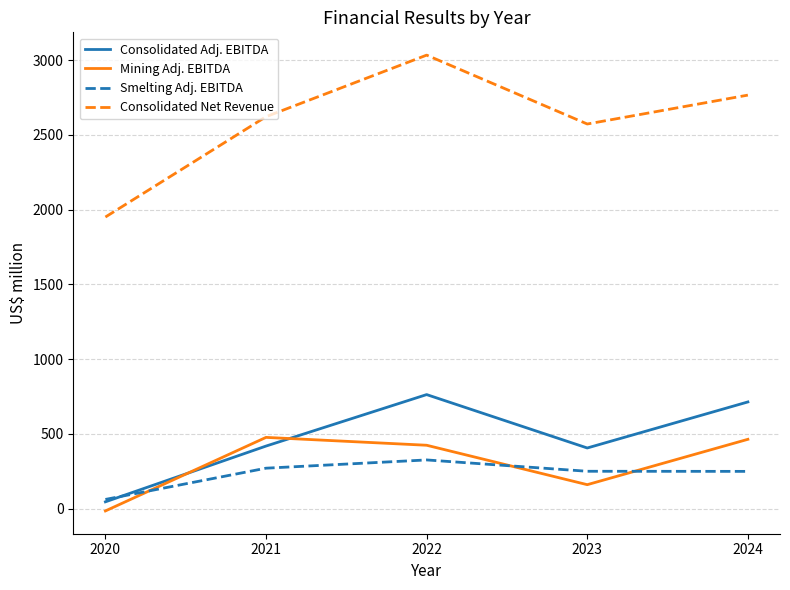

What is the maximum value for Consolidated Adj. EBITDA?

763.2